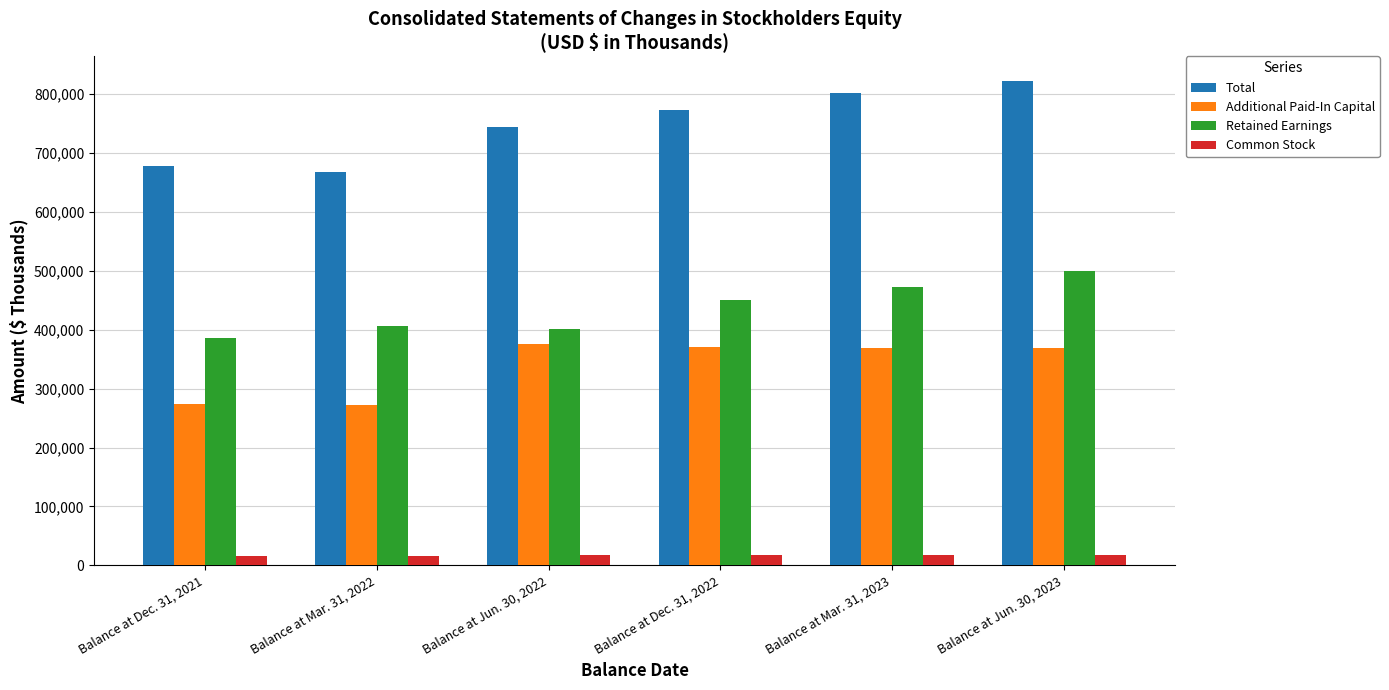

How many data points in Total are less than 772724?

3